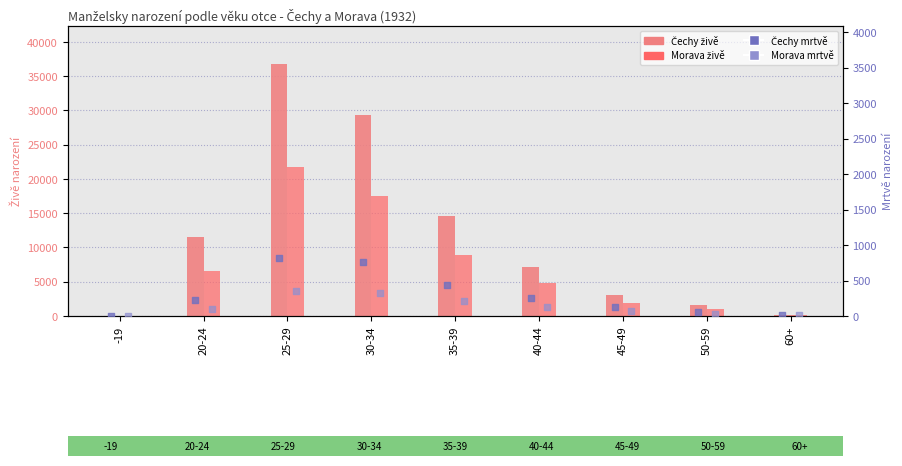

Is the value of Morava mrtvě at 35-39 greater than the value of Čechy mrtvě at 20-24?

No